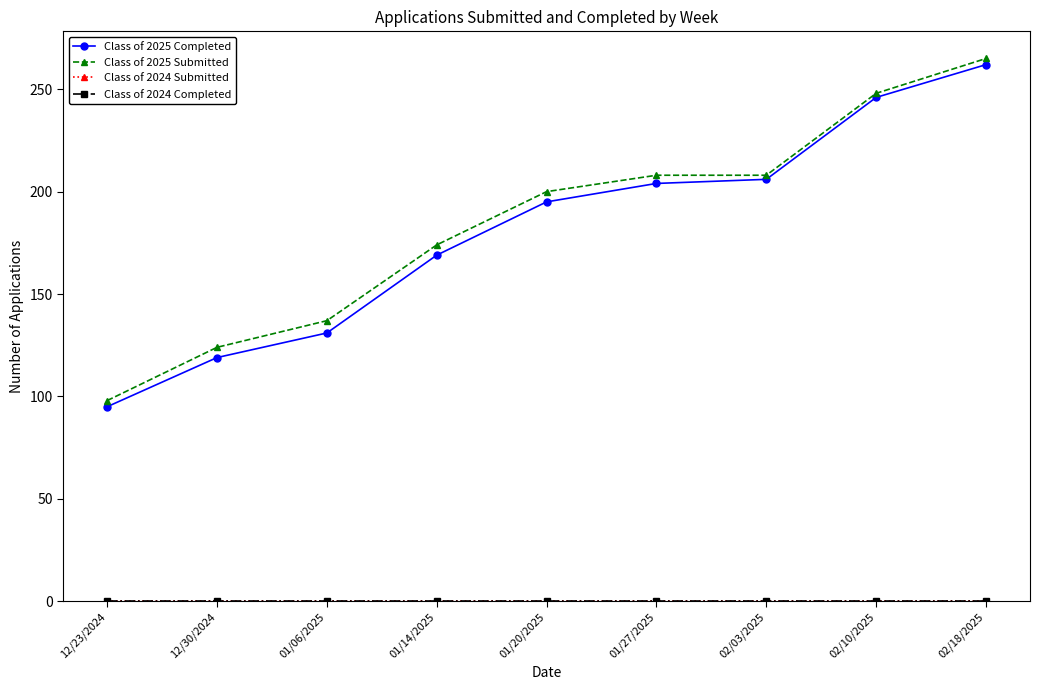

Reading left to right, list all the values displayed in this chart.

Class of 2025 Completed: 12/23/2024=95	12/30/2024=119	01/06/2025=131	01/14/2025=169	01/20/2025=195	01/27/2025=204	02/03/2025=206	02/10/2025=246	02/18/2025=262
Class of 2025 Submitted: 12/23/2024=98	12/30/2024=124	01/06/2025=137	01/14/2025=174	01/20/2025=200	01/27/2025=208	02/03/2025=208	02/10/2025=248	02/18/2025=265
Class of 2024 Submitted: 12/23/2024=0	12/30/2024=0	01/06/2025=0	01/14/2025=0	01/20/2025=0	01/27/2025=0	02/03/2025=0	02/10/2025=0	02/18/2025=0
Class of 2024 Completed: 12/23/2024=0	12/30/2024=0	01/06/2025=0	01/14/2025=0	01/20/2025=0	01/27/2025=0	02/03/2025=0	02/10/2025=0	02/18/2025=0